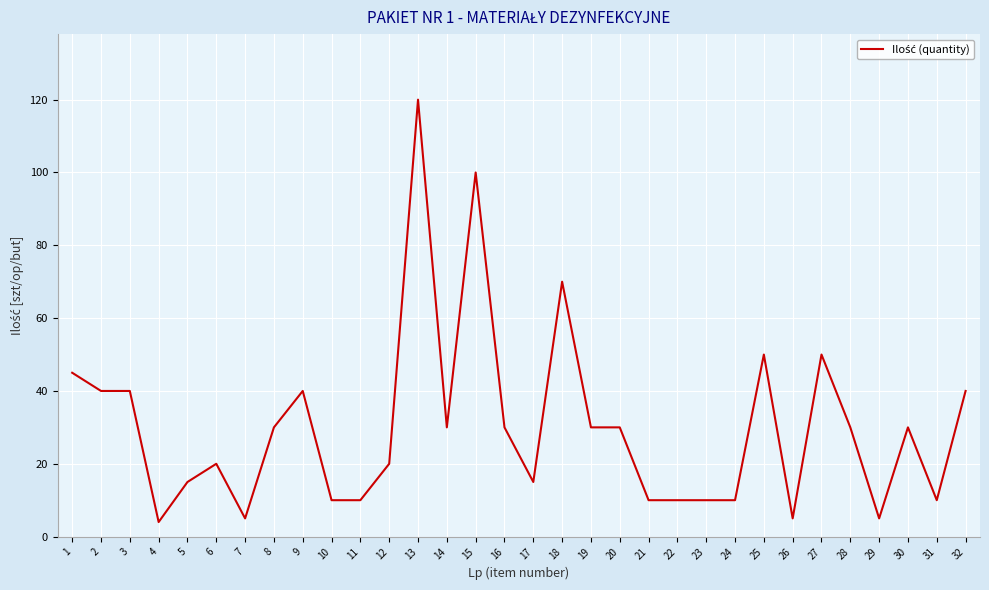

Reading right to left, what are all the values shown in this chart?

40	10	30	5	30	50	5	50	10	10	10	10	30	30	70	15	30	100	30	120	20	10	10	40	30	5	20	15	4	40	40	45